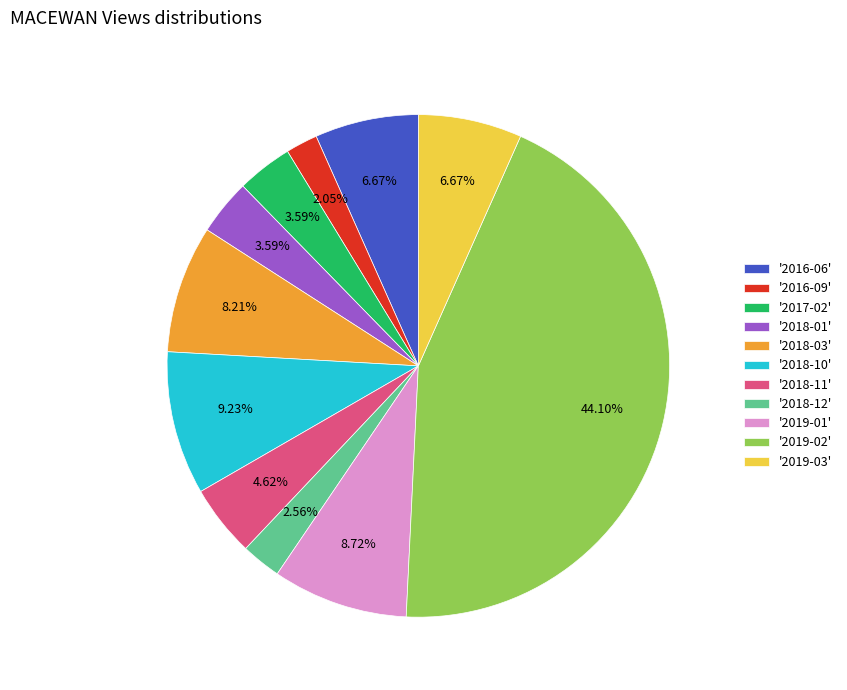

Does any single category account for the majority?

No